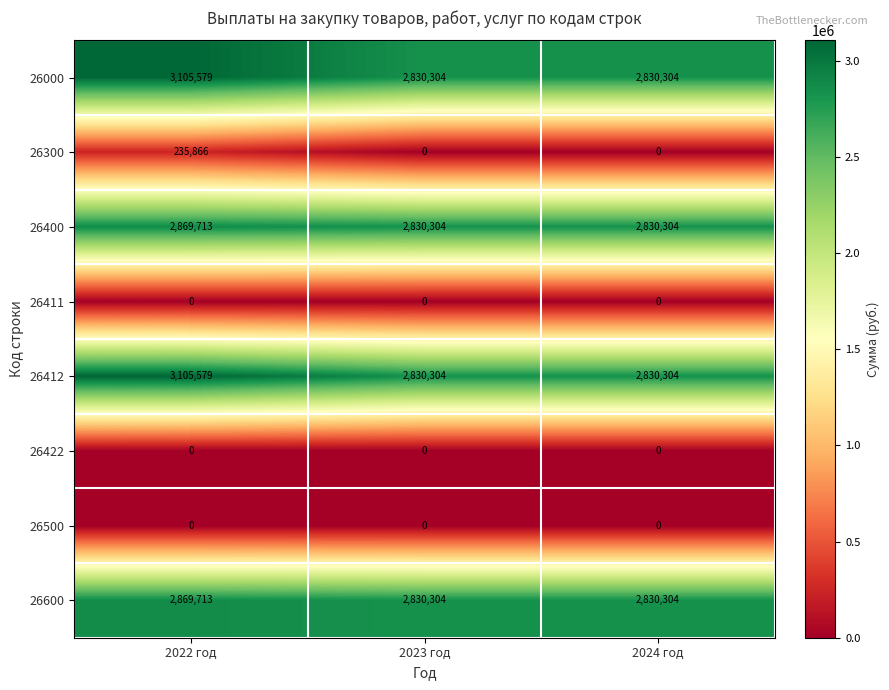

How many 26000 values are between 2830304 and 3105579?

3